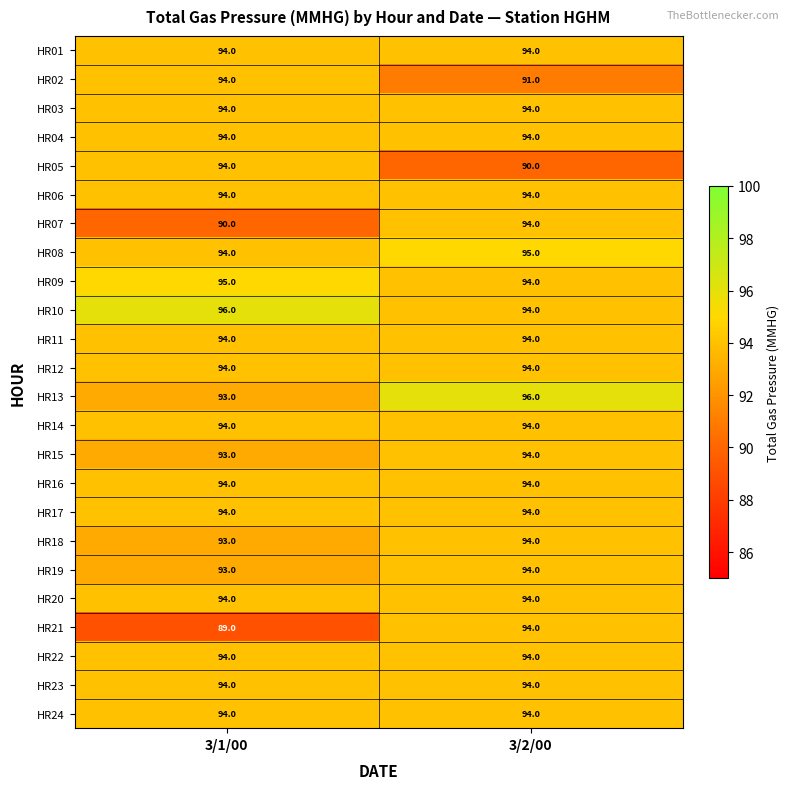

What is the smallest value displayed?

89